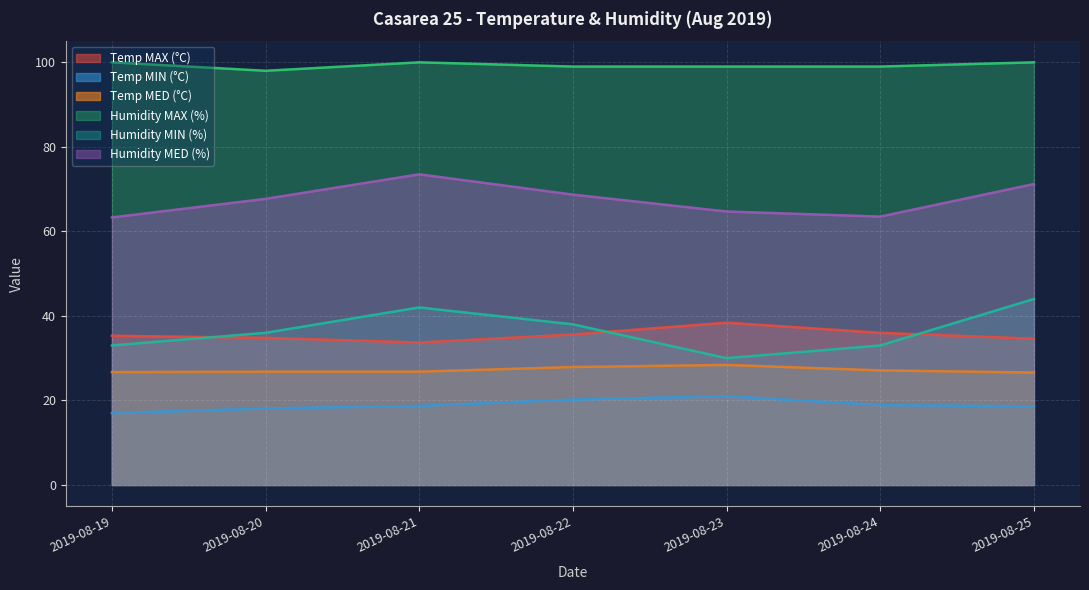

Between 2019-08-25 and 2019-08-20, which is larger?

2019-08-20